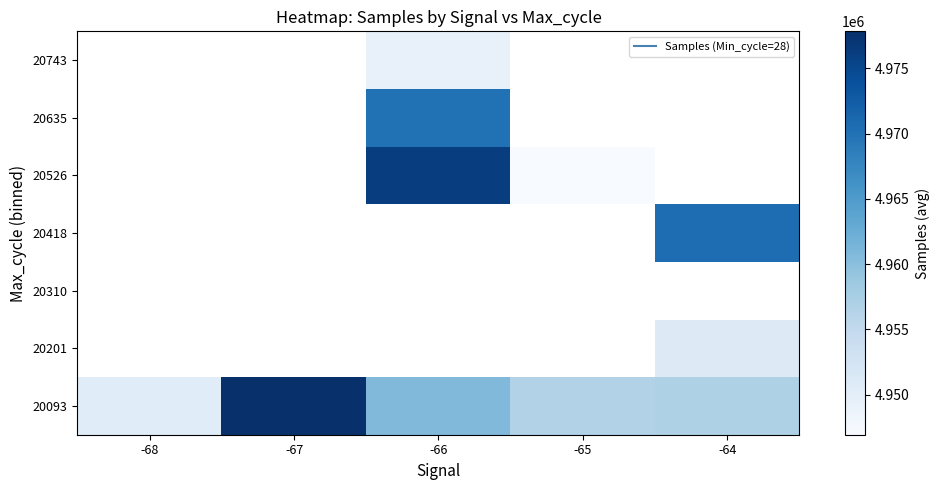

What is the maximum value shown in the chart?

4977840.8